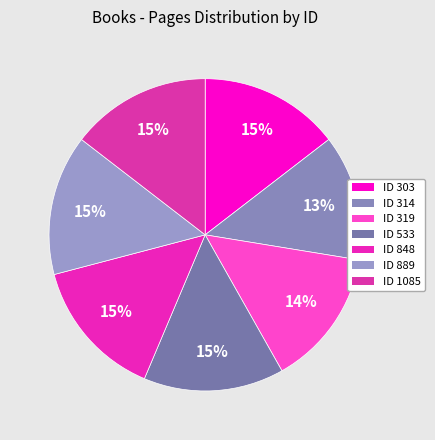

How many segments does this pie chart have?

7